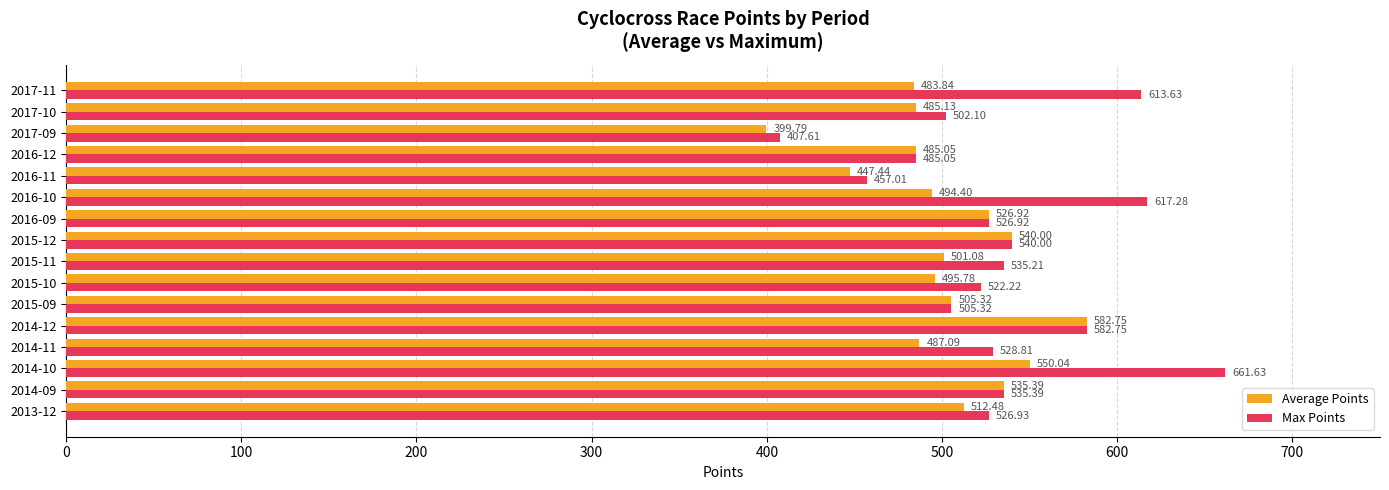

What is the maximum value shown in the chart?

661.6